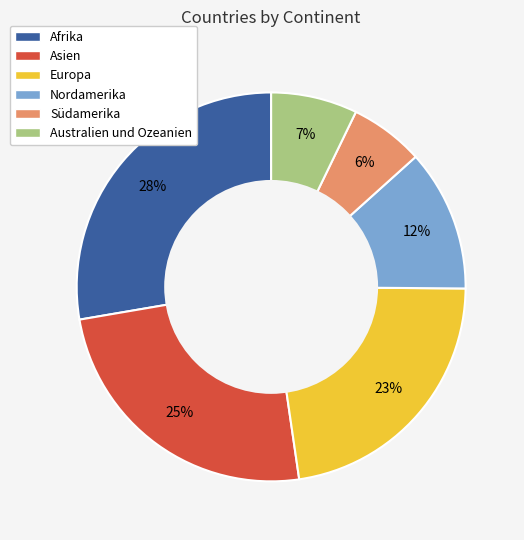

True or false: Nordamerika accounts for 12% of the total.

True